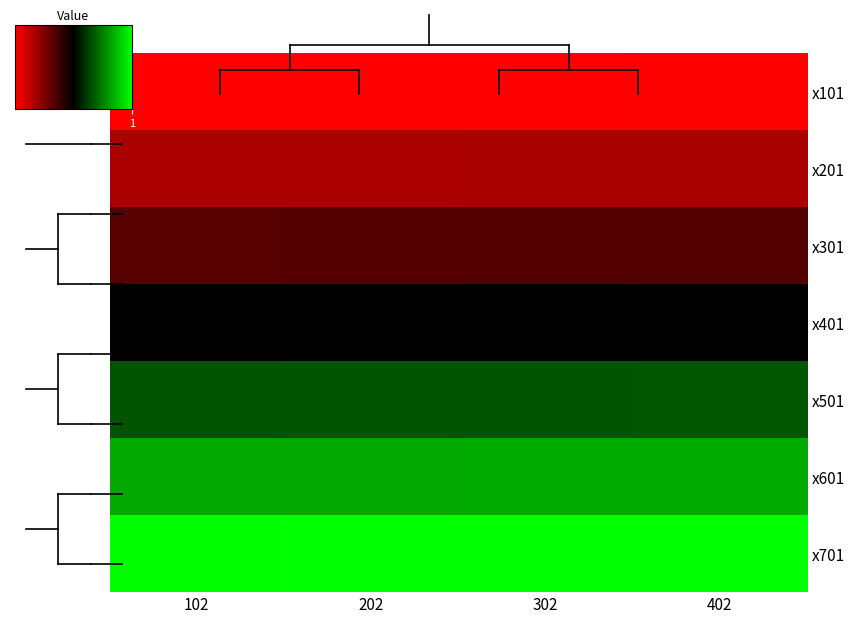

What is the difference between the highest and lowest values at 302?

2.0